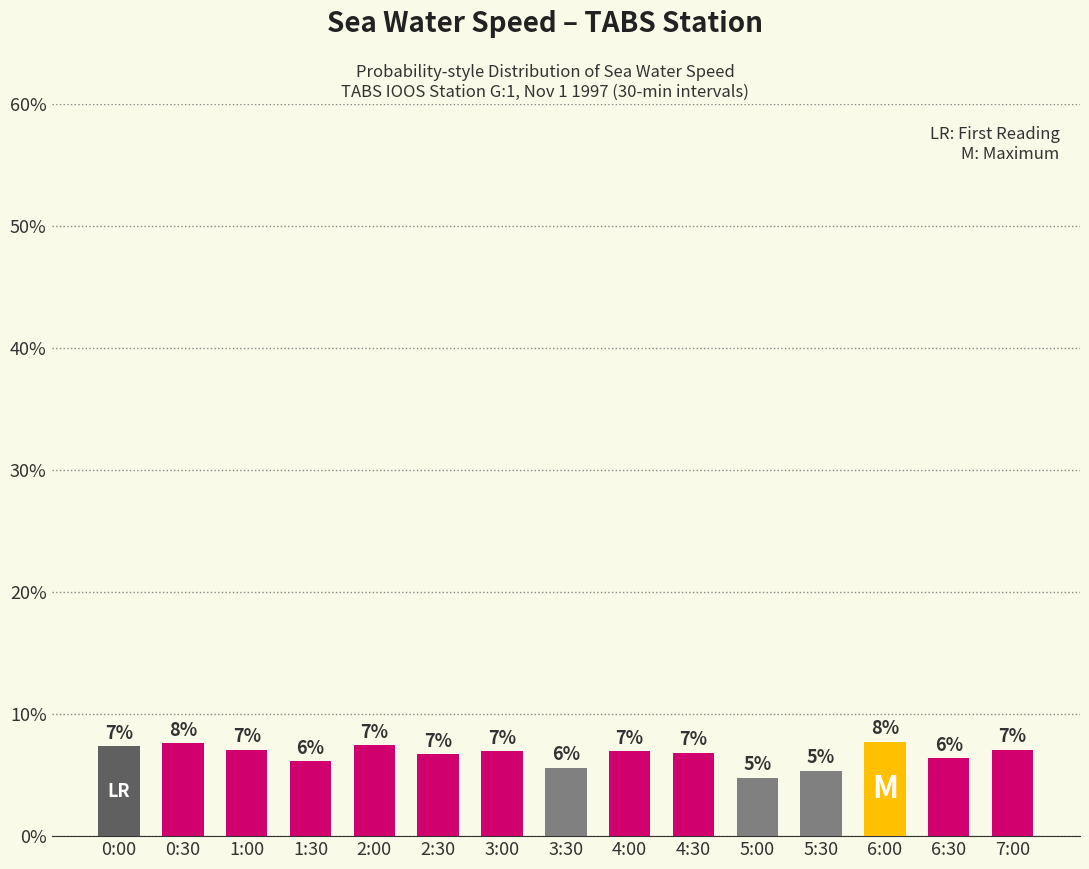

What is the change in value from 0:00 to 4:00?

-0.4